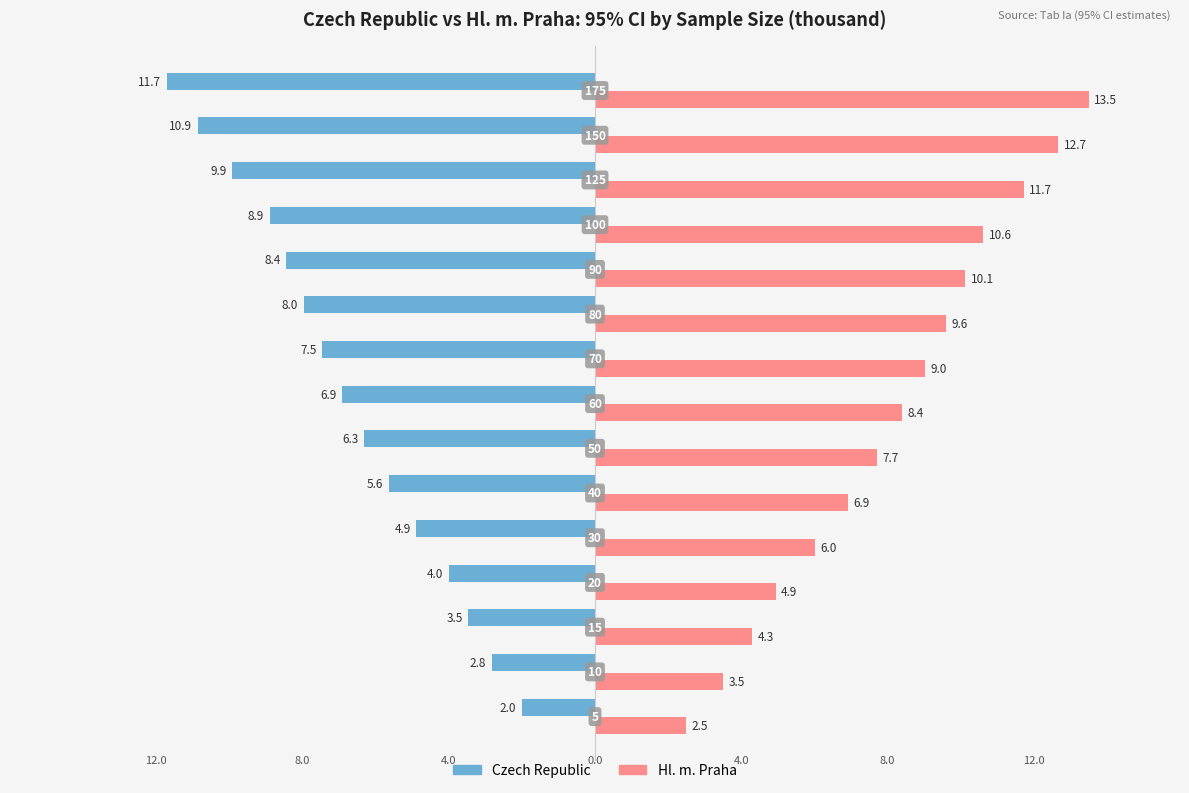

What is the value of the Czech Republic bar at the 10th from the left?

-8.0